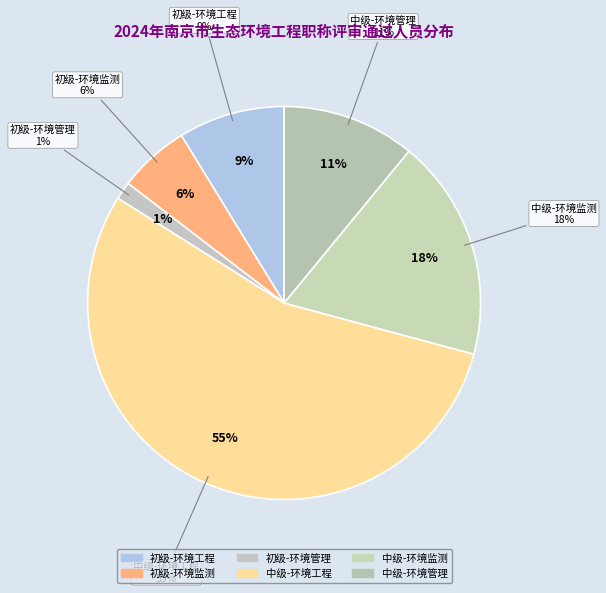

What percentage is the 环境工程 slice, to the nearest percent?

9%